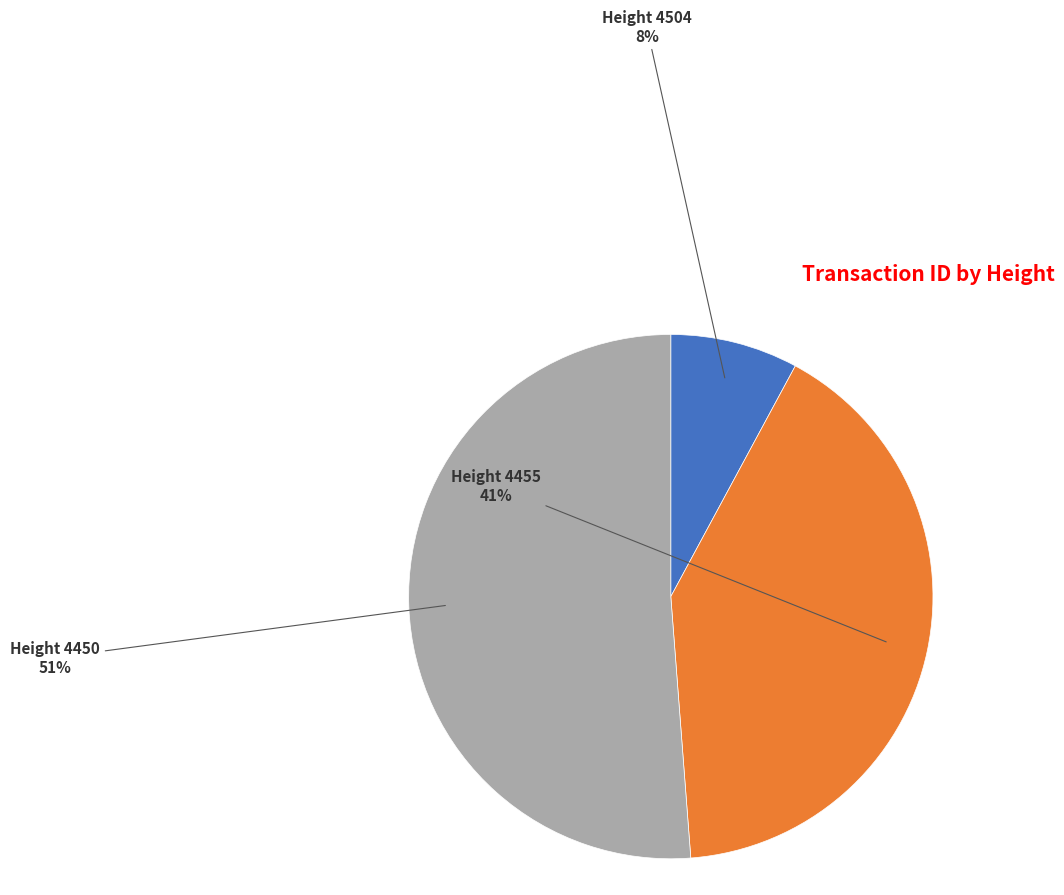

To the nearest percent, what is the difference between the largest and smallest slice percentages?

43%